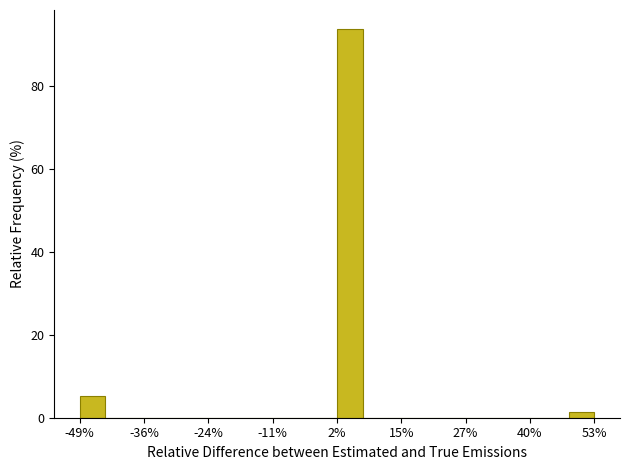

Read against the x-axis, roughly where is the centre of the tallest bar?

4